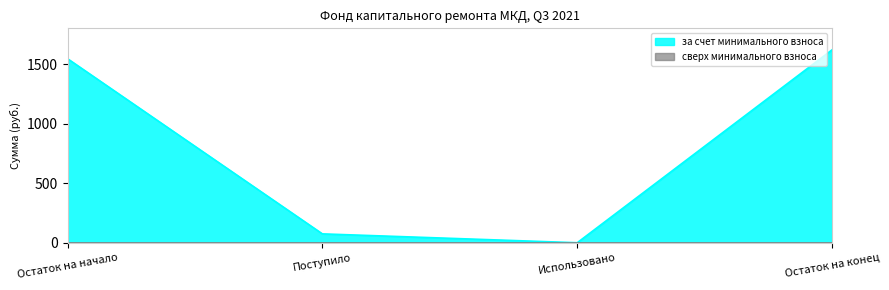

Reading left to right, extract all data points from this chart.

1545.1	74.4	0.0	1619.5